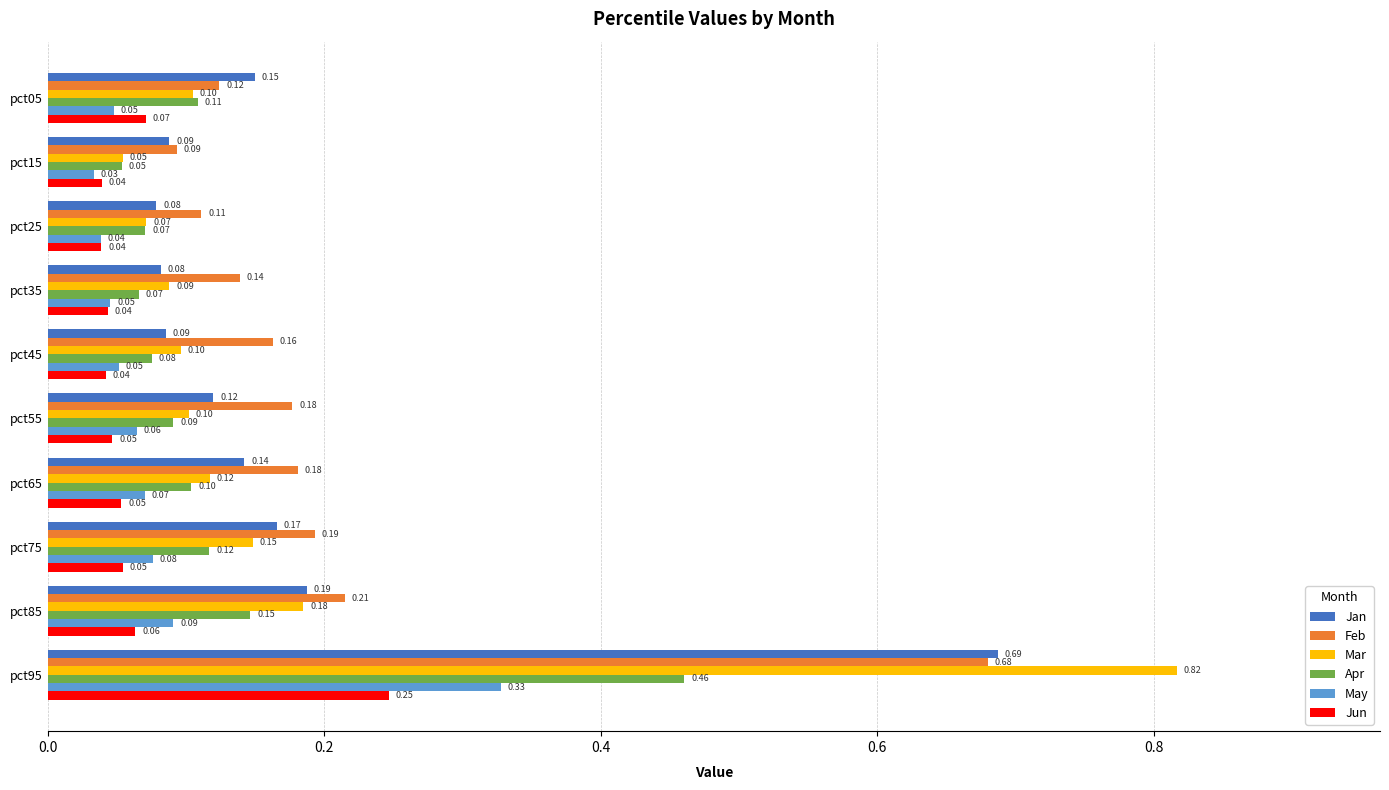

Which series has the widest spread of values?

Mar